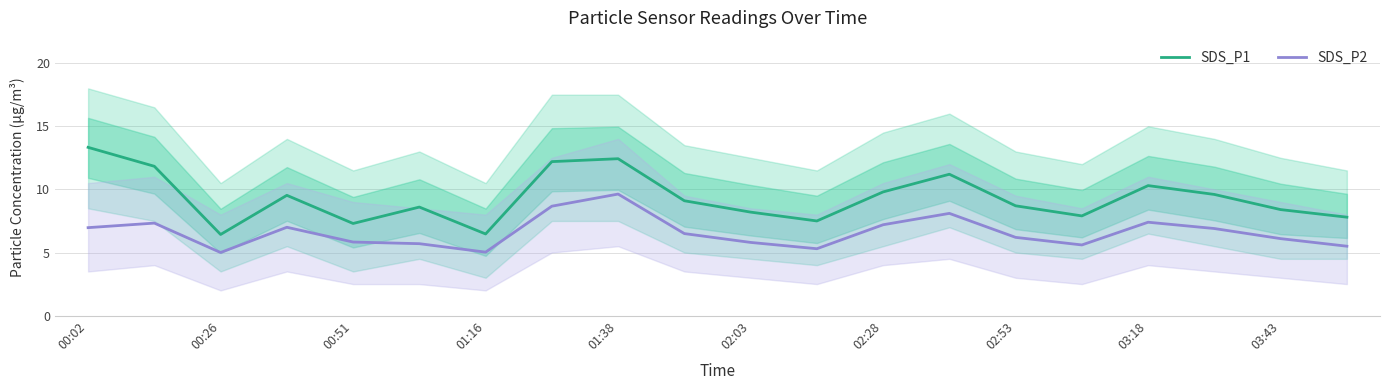

Read the SDS_P2 value at 00:02.

7.0